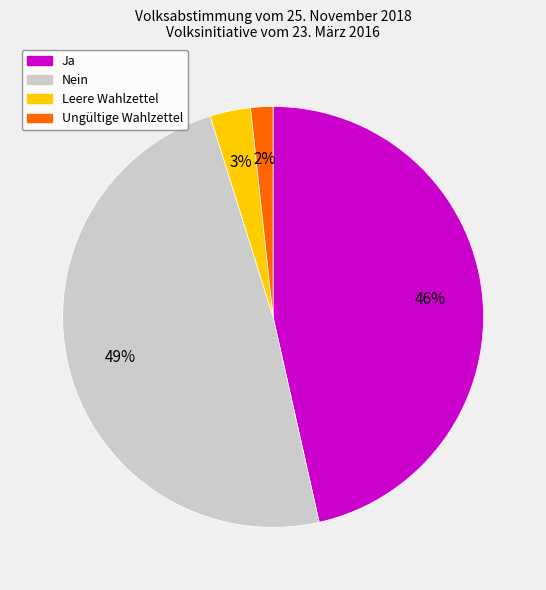

What is the smallest slice in the pie chart?

Ungültige Wahlzettel